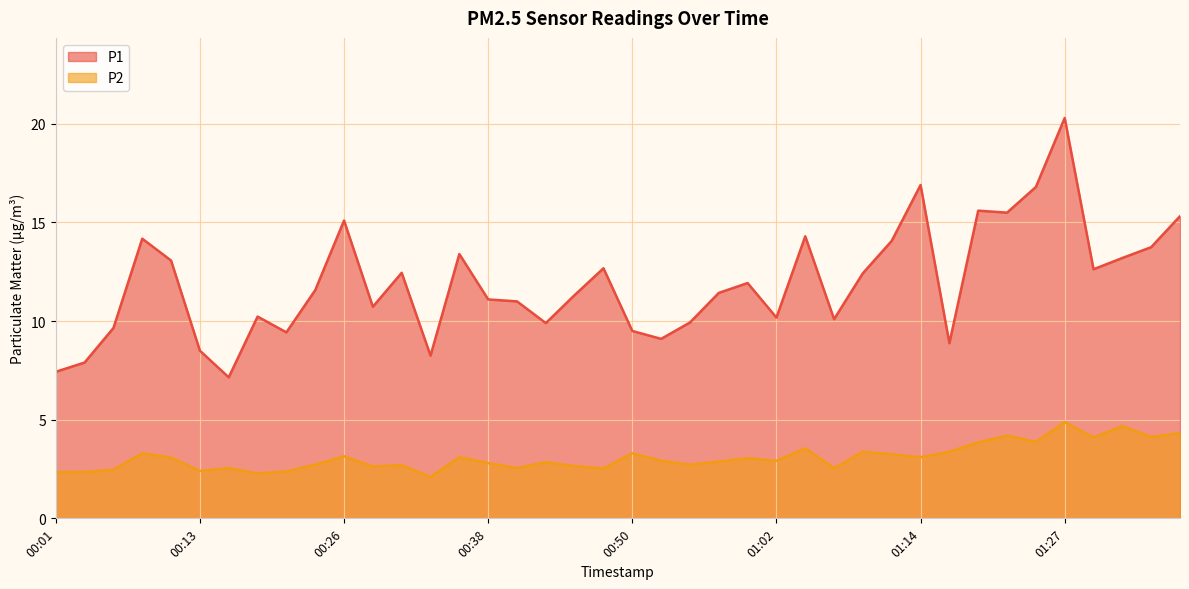

At which label is P1 closest to 13?

00:11